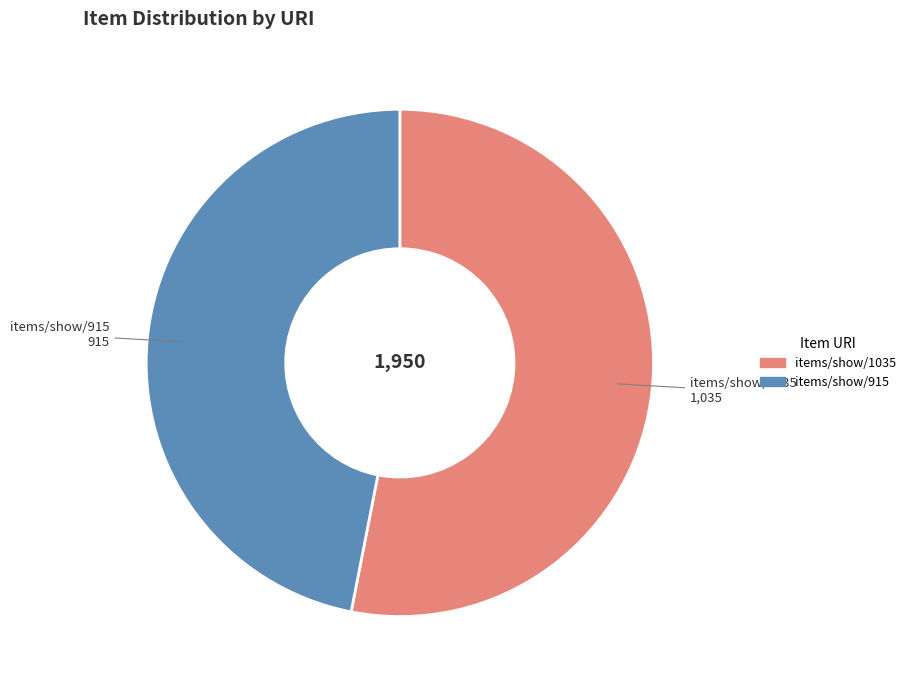

Which slice represents more than half of the pie?

items/show/1035